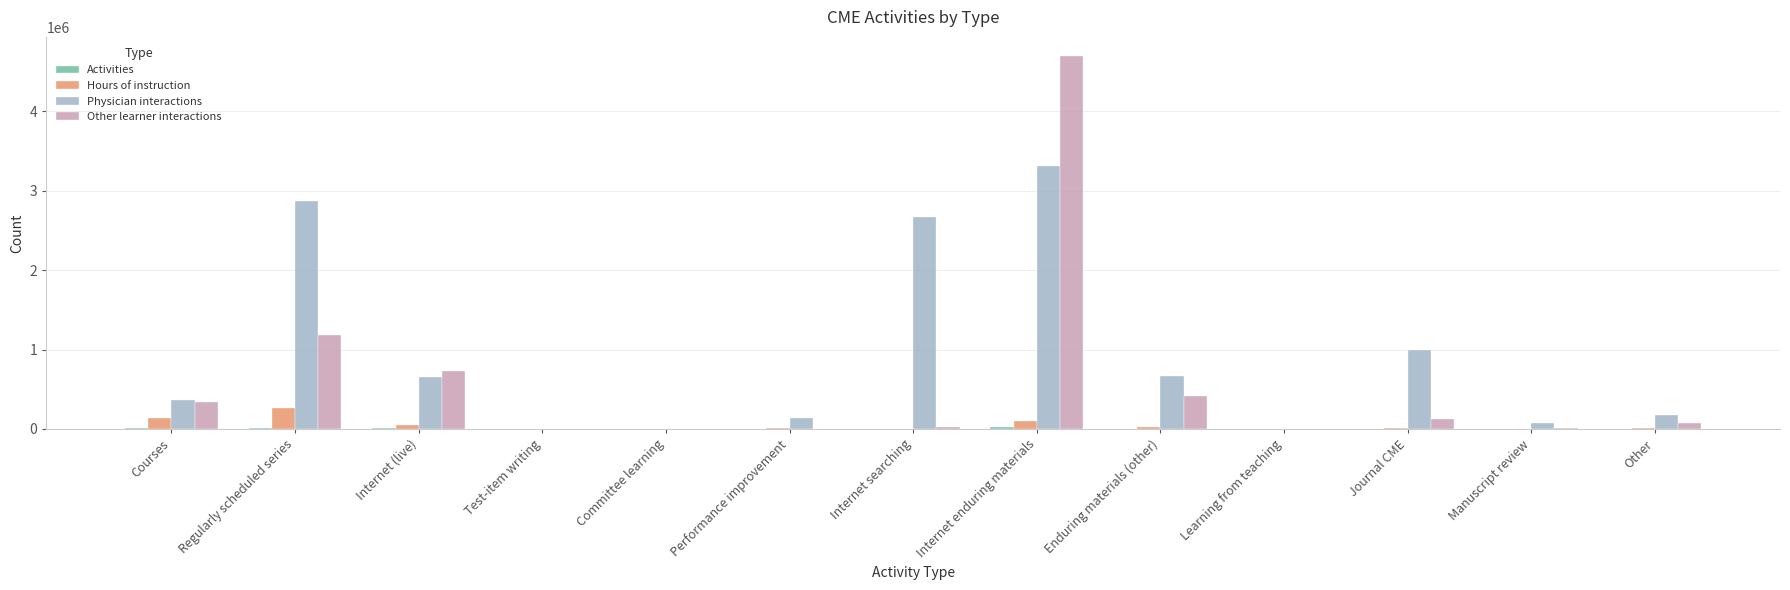

The value of Hours of instruction at Internet (live) is 56132. True or false?

True